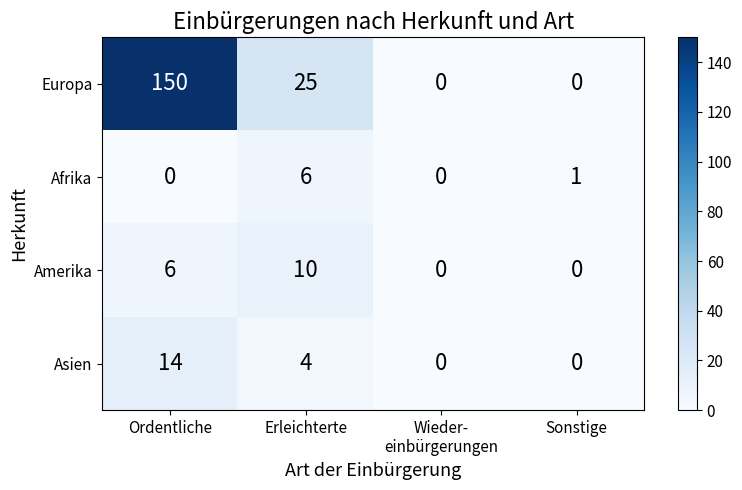

Read the Amerika value at Erleichterte.

10